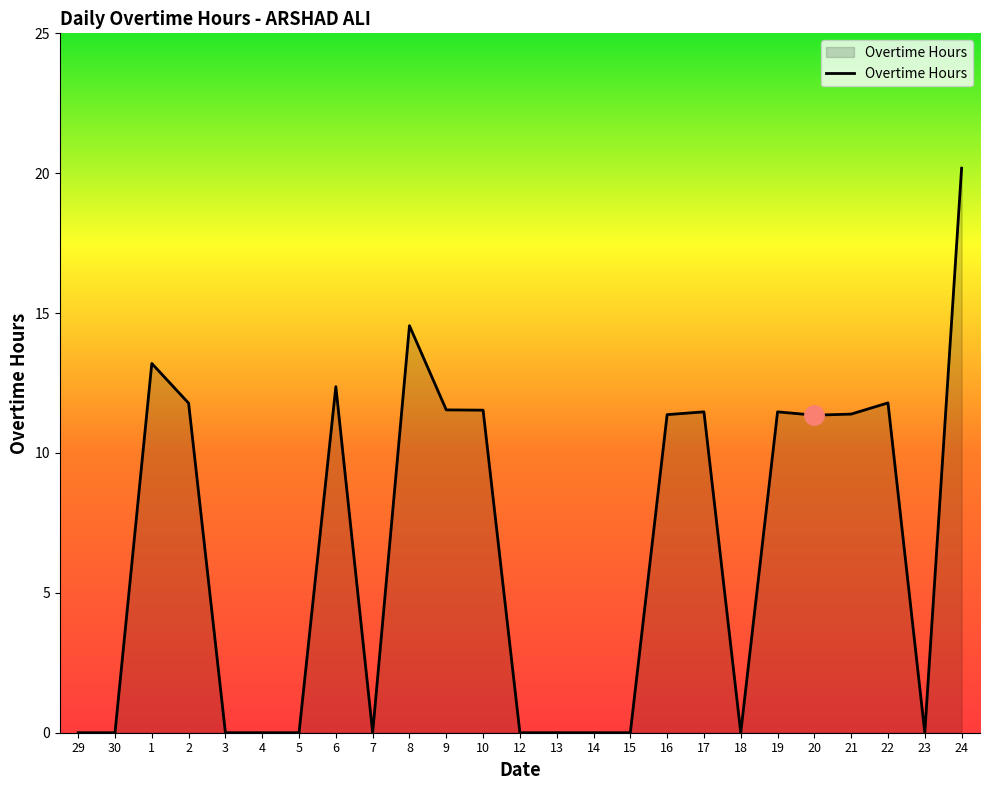

Between 9 and 3, which is larger?

9